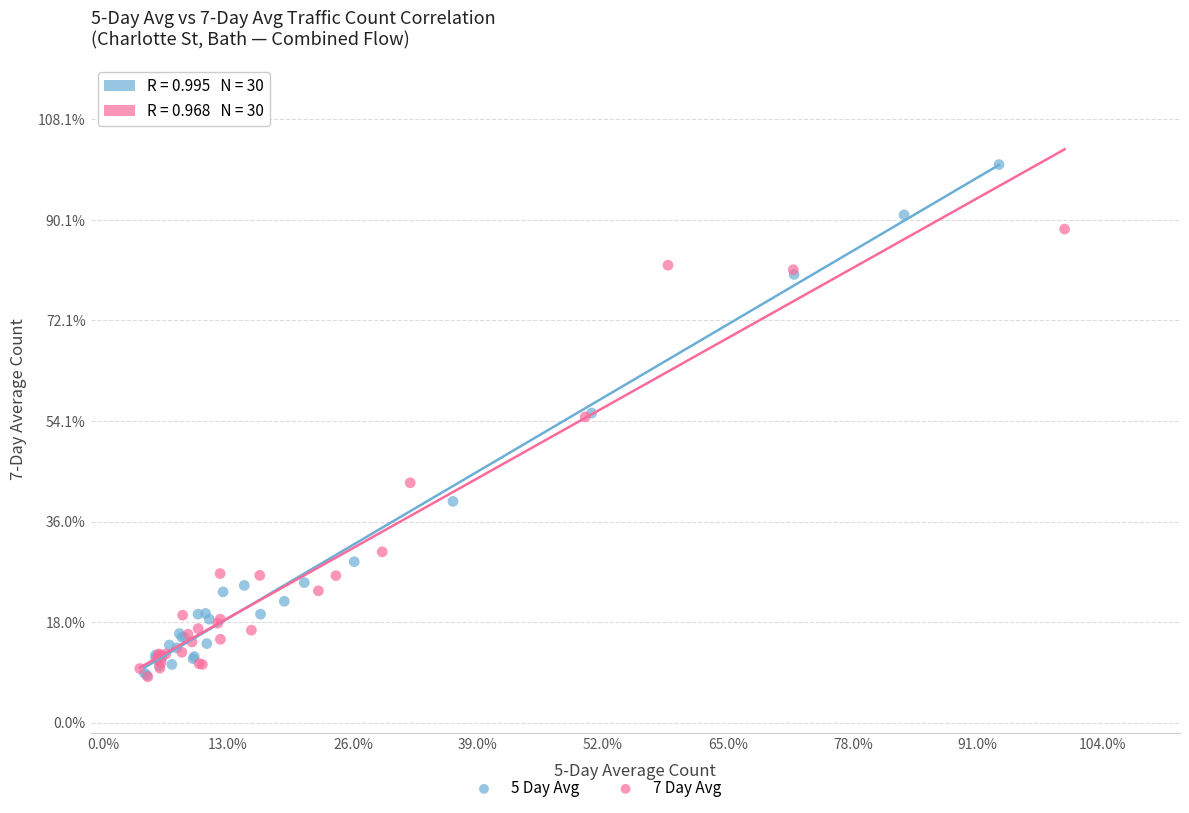

Which series reaches the maximum Y coordinate?

5 Day Avg